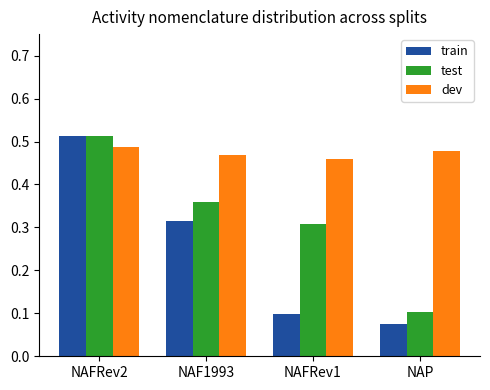

Which series has the widest spread of values?

train